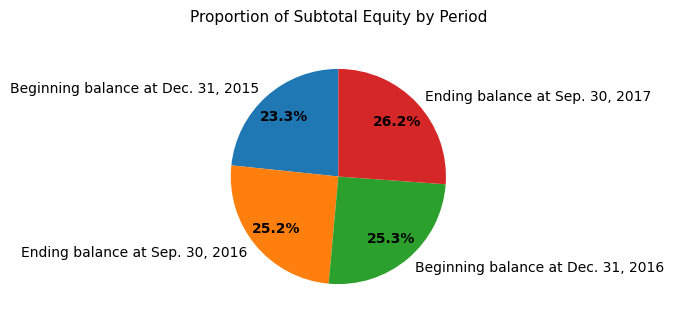

What percentage do Ending balance at Sep. 30, 2016 and Ending balance at Sep. 30, 2017 together represent?

51.4%